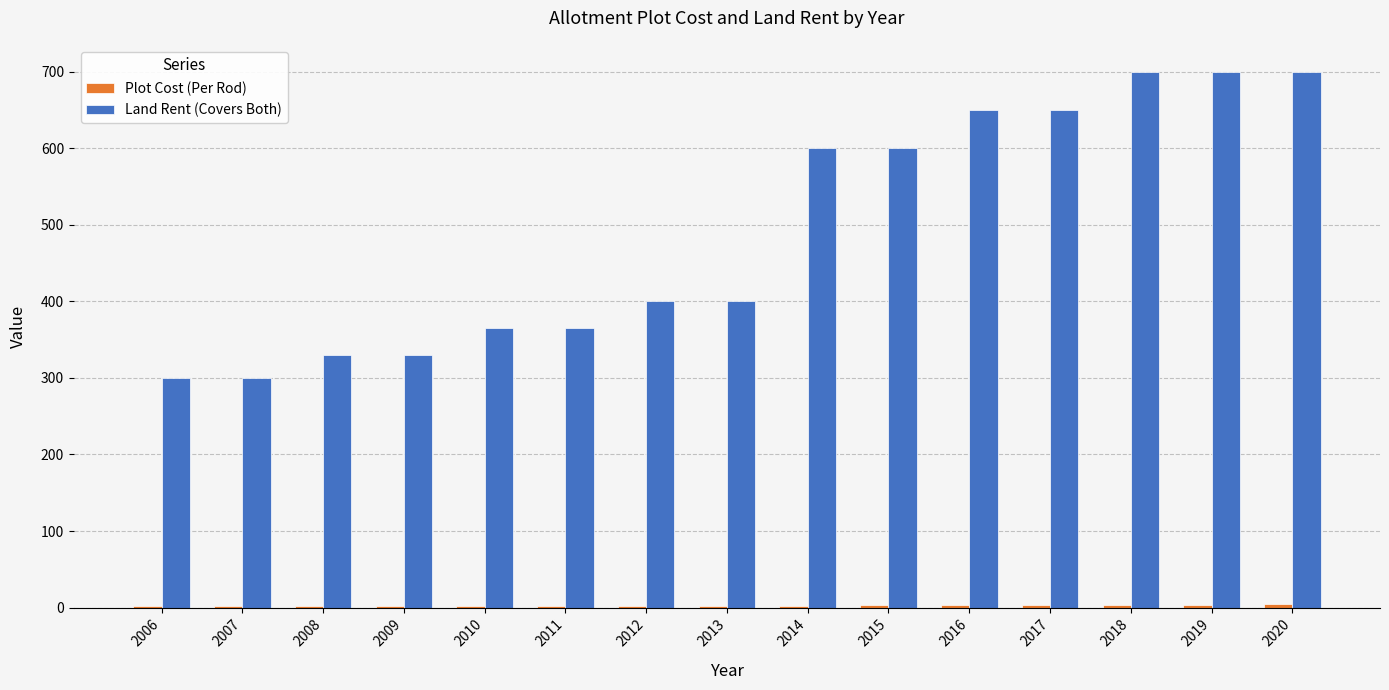

Which series changed the most between 2010 and 2020?

Land Rent (Covers Both)